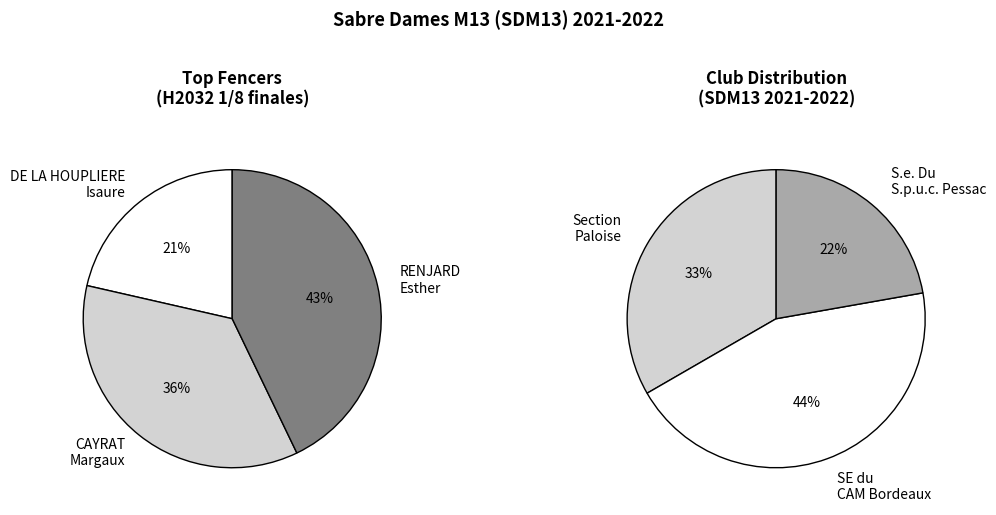

True or false: COULON accounts for 1% of the total.

False